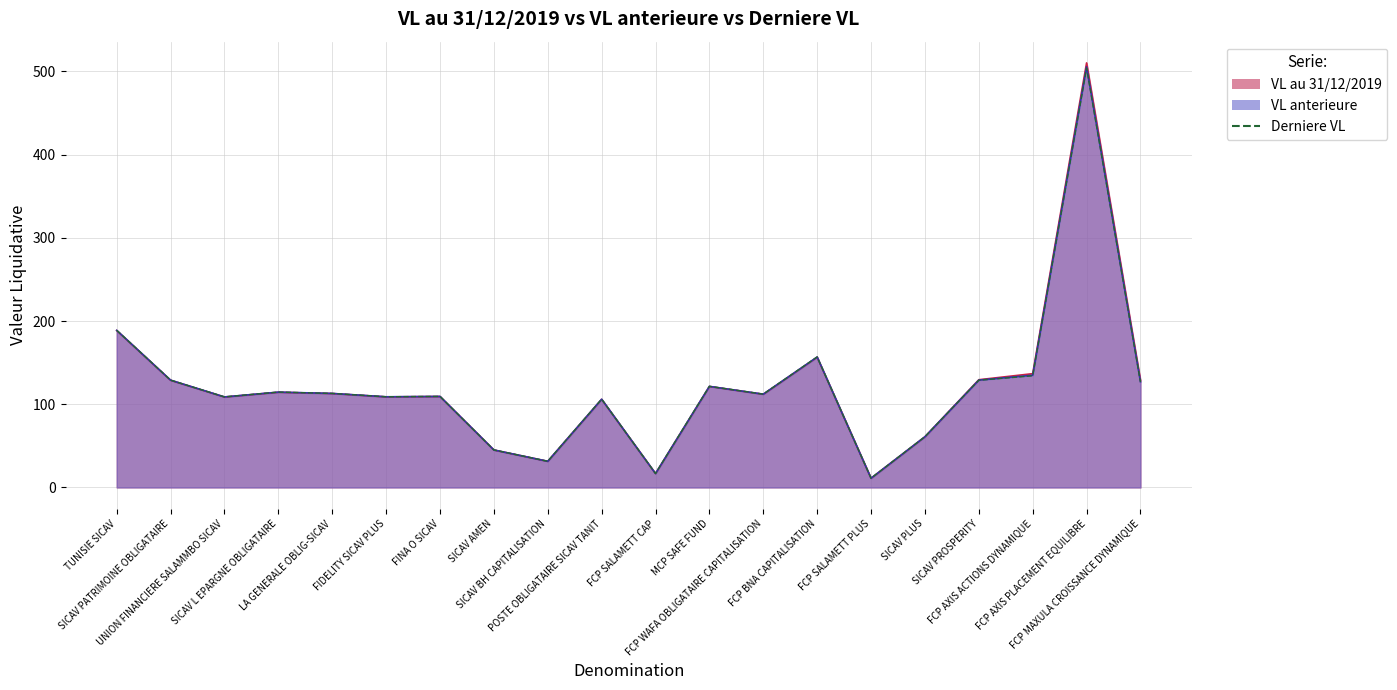

Rank the series by their average value, from highest to lowest.

VL au 31/12/2019, VL anterieure, Derniere VL